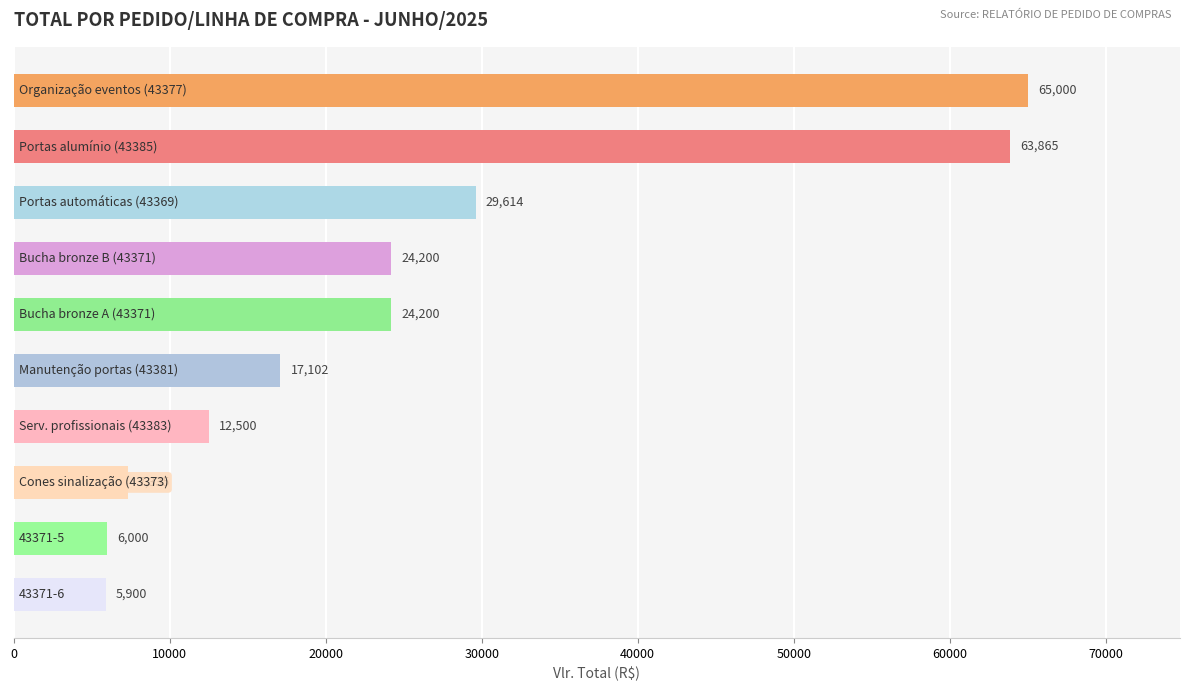

What is the maximum value shown in the chart?

65000.0